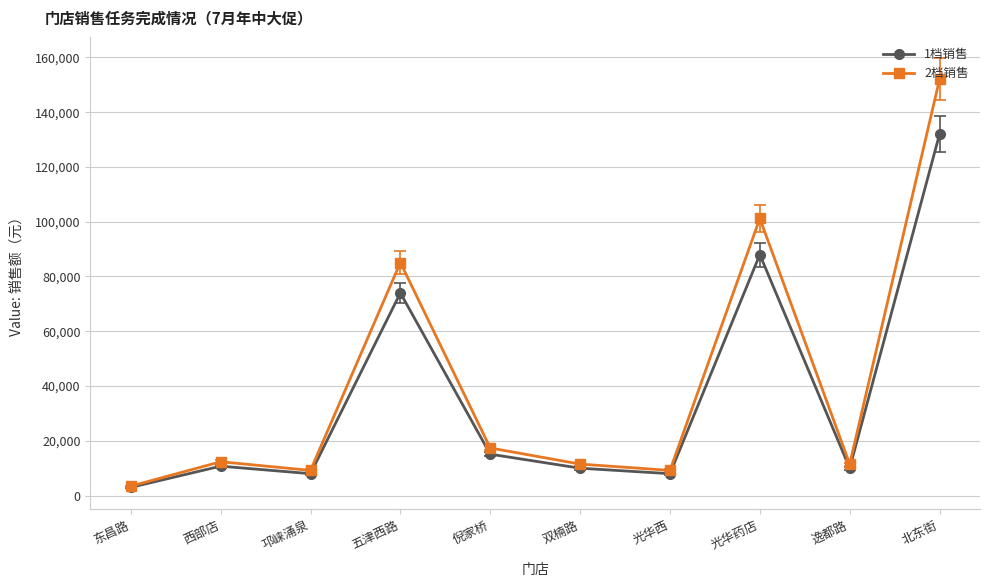

The value of 1档销售 at 邛崃涌泉 is 8000.0. True or false?

True